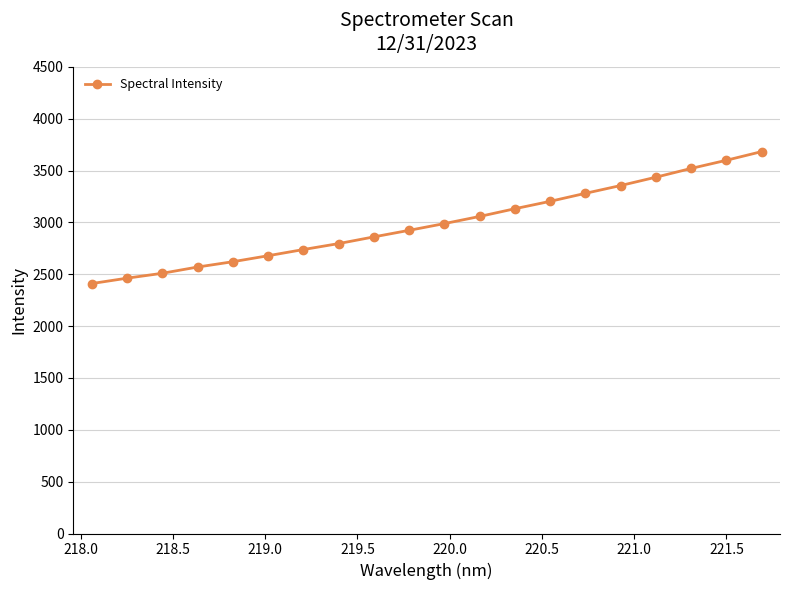

How many data points are above 2988?

10